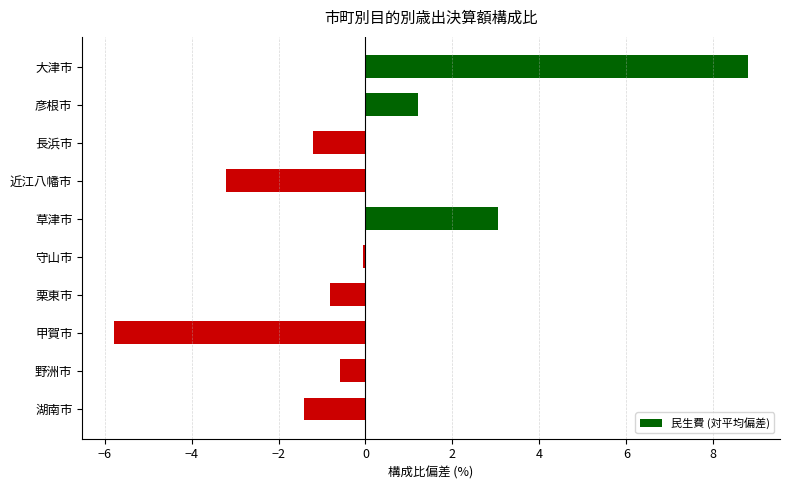

What position from the bottom is 大津市?

10